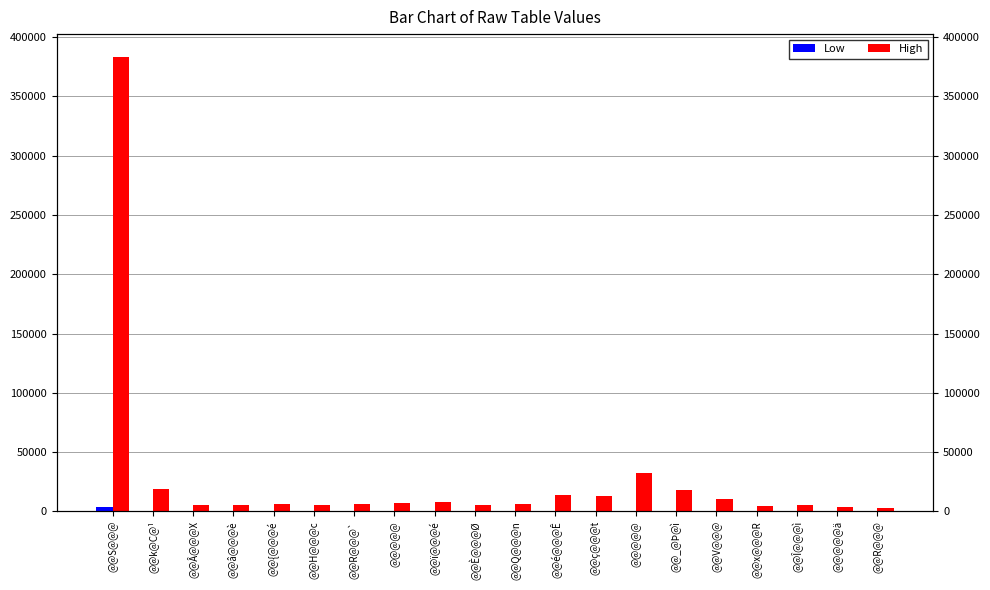

What is the label of the 5th bar from the left?

@@{@@@é